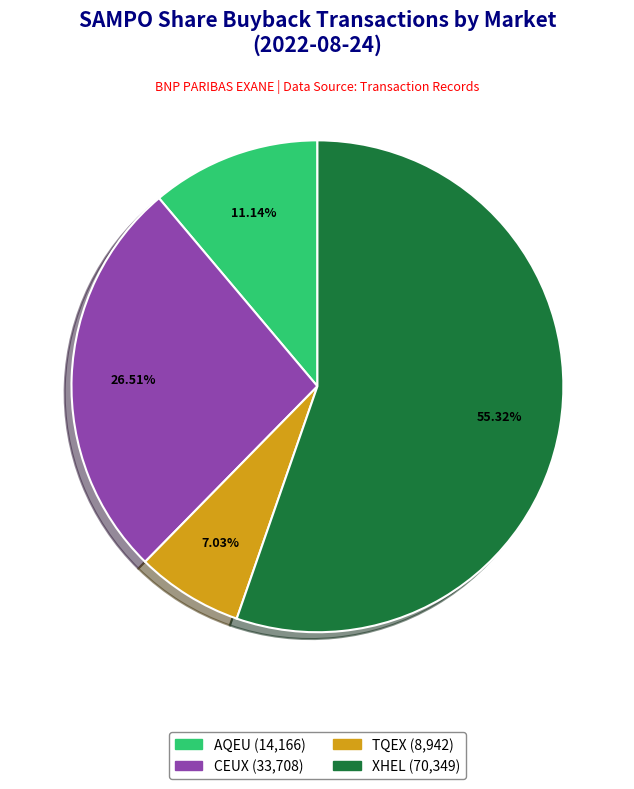

What is the majority slice?

XHEL